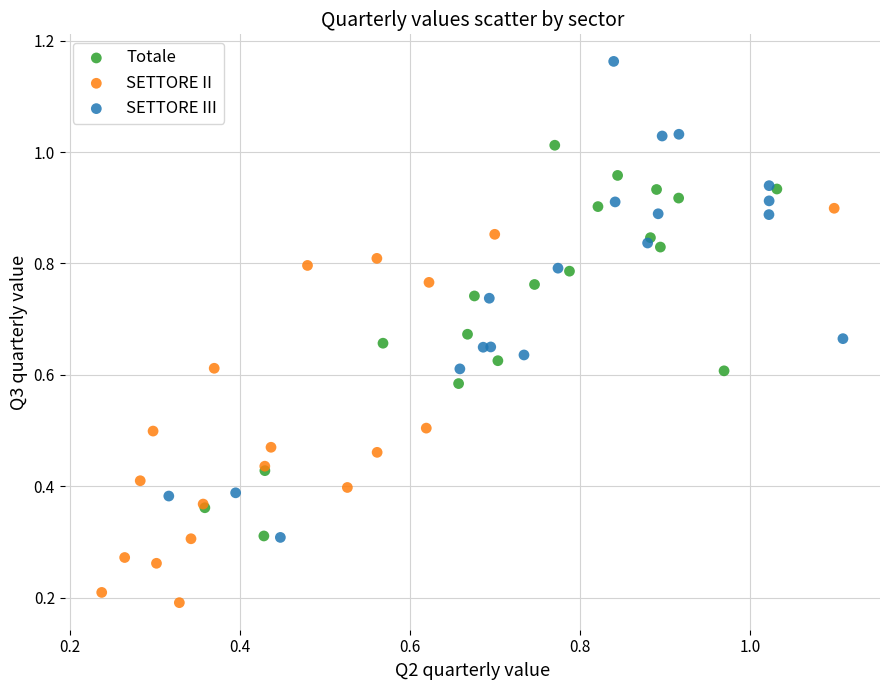

Which series contains the highest Y value?

SETTORE III